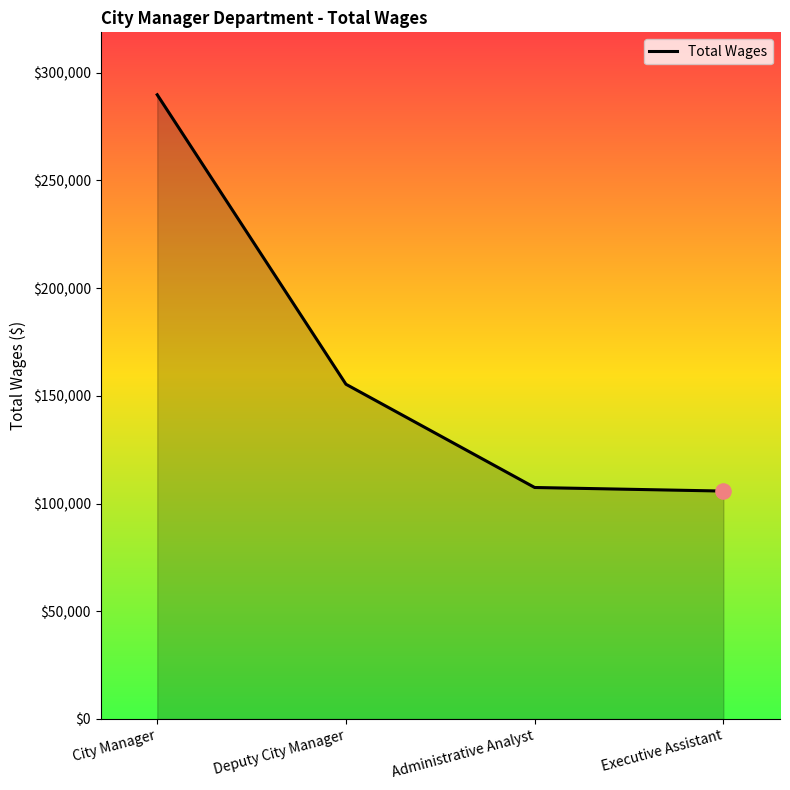

Approximately how many times larger is the value at Administrative Analyst compared to Executive Assistant?

1.0